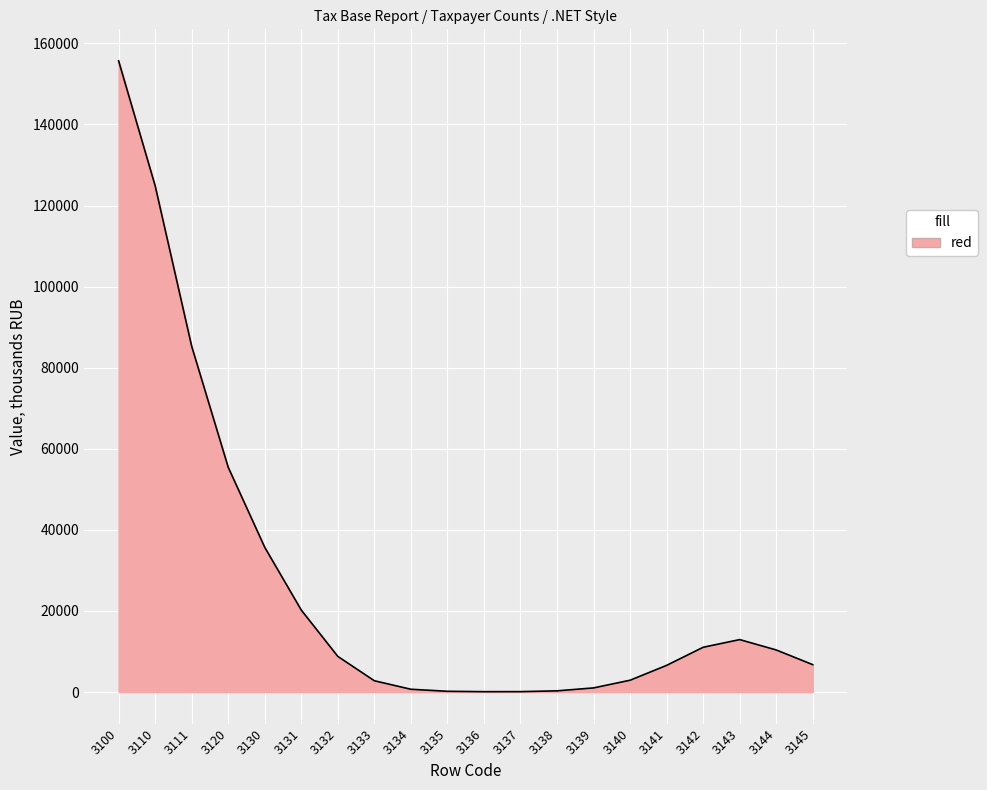

What is the maximum value shown in the chart?

155681.8